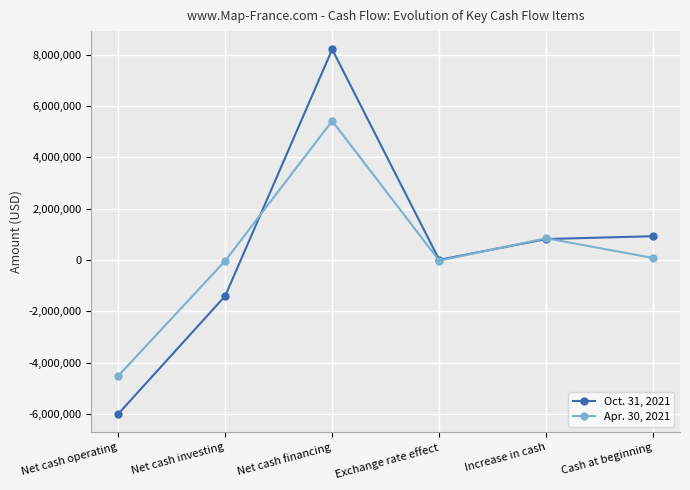

How many series are shown in this chart?

2